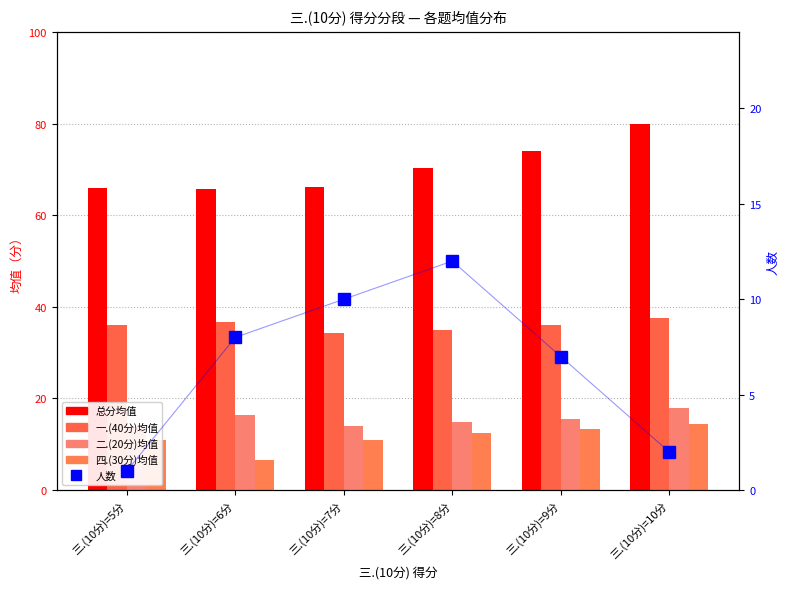

List the series in order of their peak value, lowest first.

人数, 四.(30分)均值, 二.(20分)均值, 一.(40分)均值, 总分均值